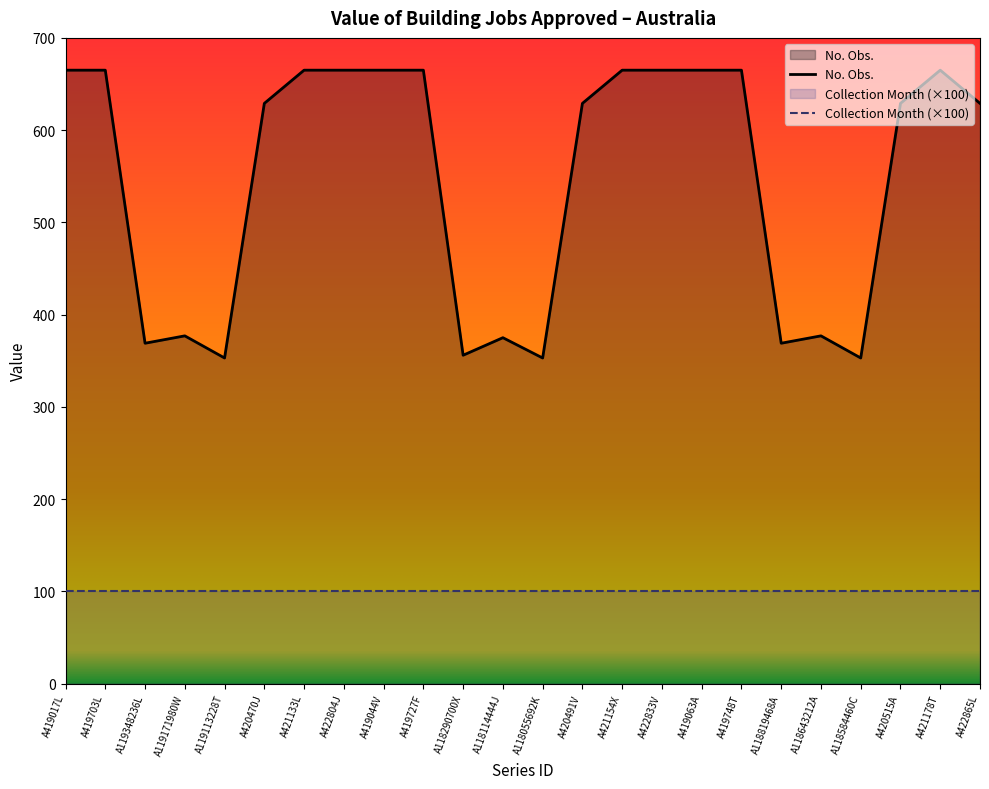

Approximately how many times larger is the value at A422804J compared to A419748T?

1.0